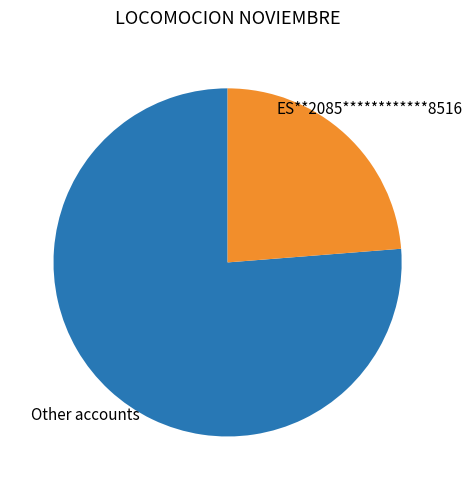

The ES**2085************8516 slice represents 24% of the pie. True or false?

True